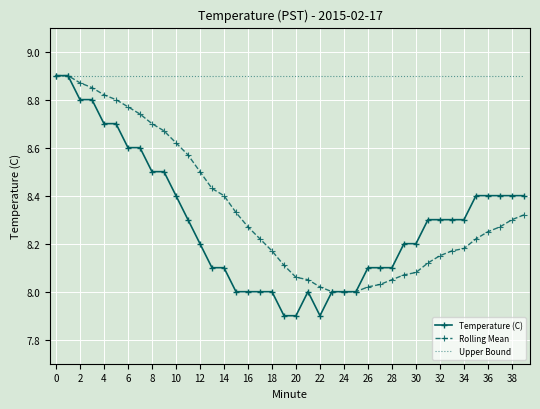

Which series has the largest total across all categories?

Upper Bound